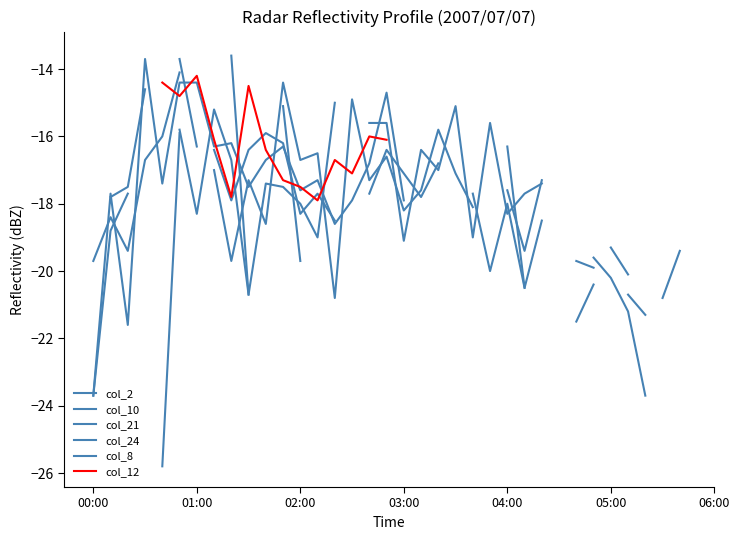

List the series in order of their overall mean, lowest first.

col_2, col_10, col_21, col_24, col_8, col_12